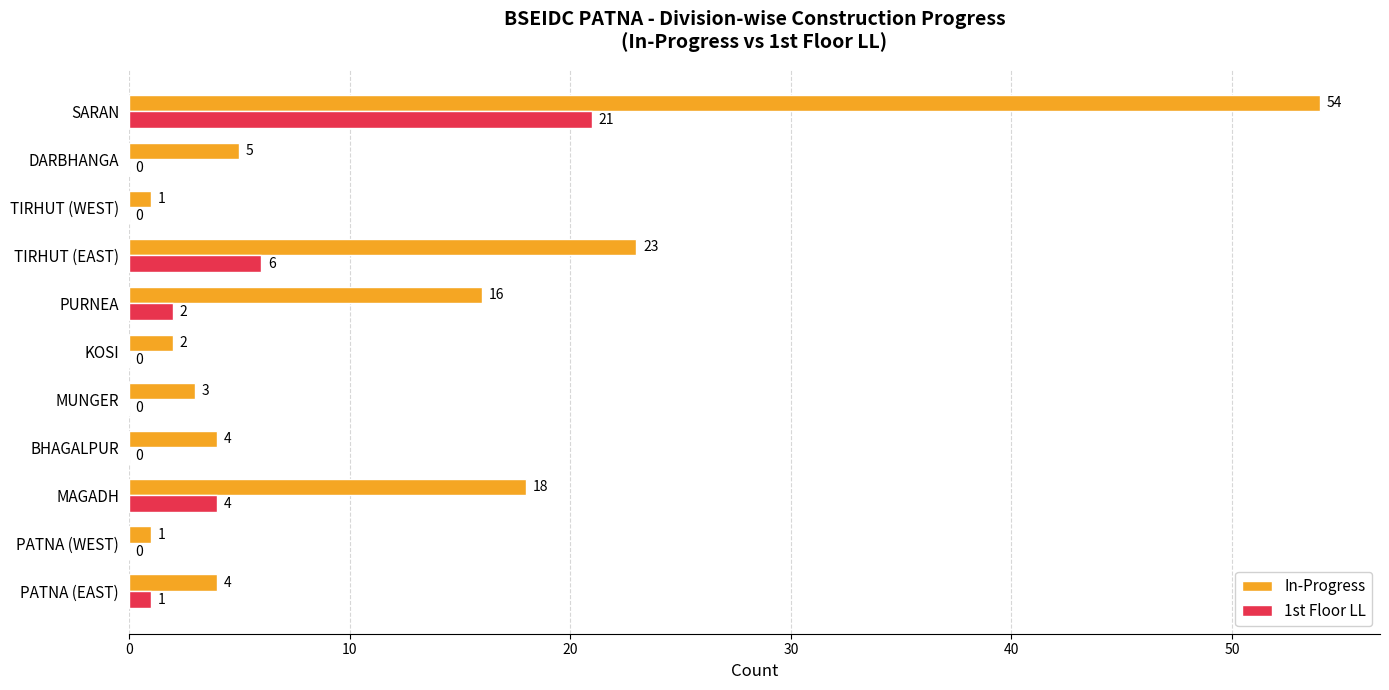

Which series changed the most between PATNA (EAST) and TIRHUT (EAST)?

In-Progress